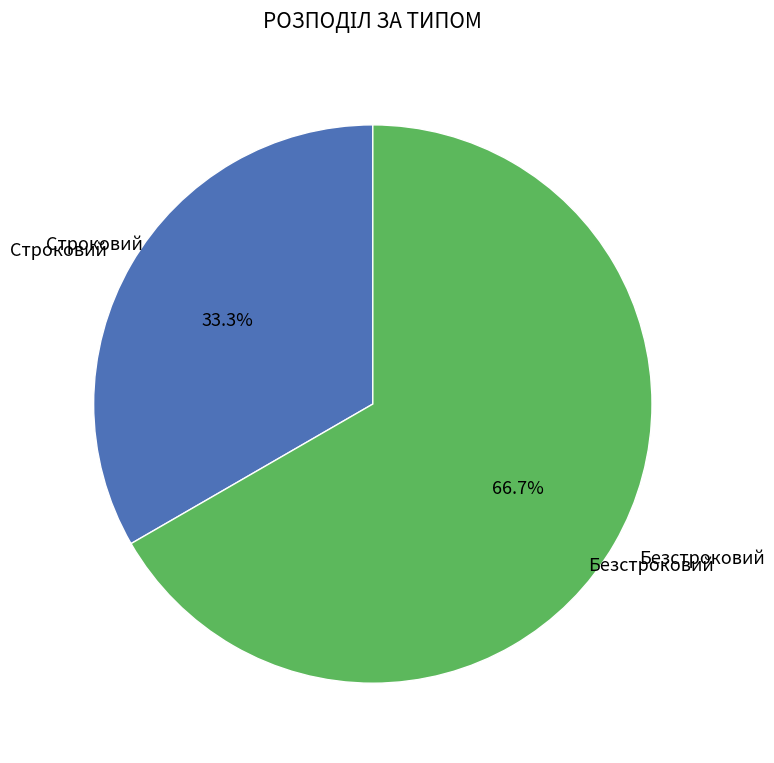

The Безстроковий slice represents 77% of the pie. True or false?

False